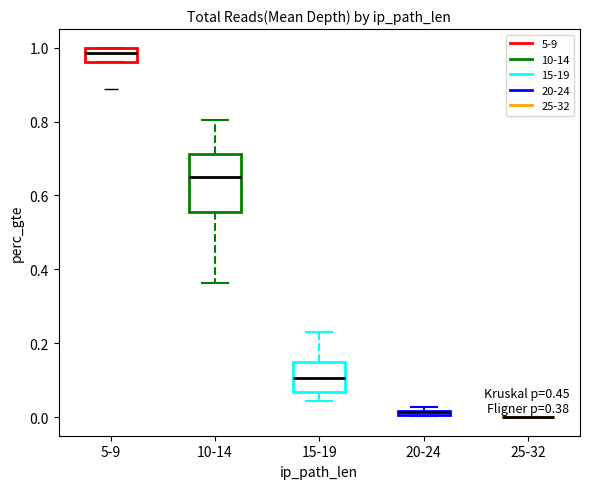

Which box is the tallest, from its lower edge to its upper edge?

10-14